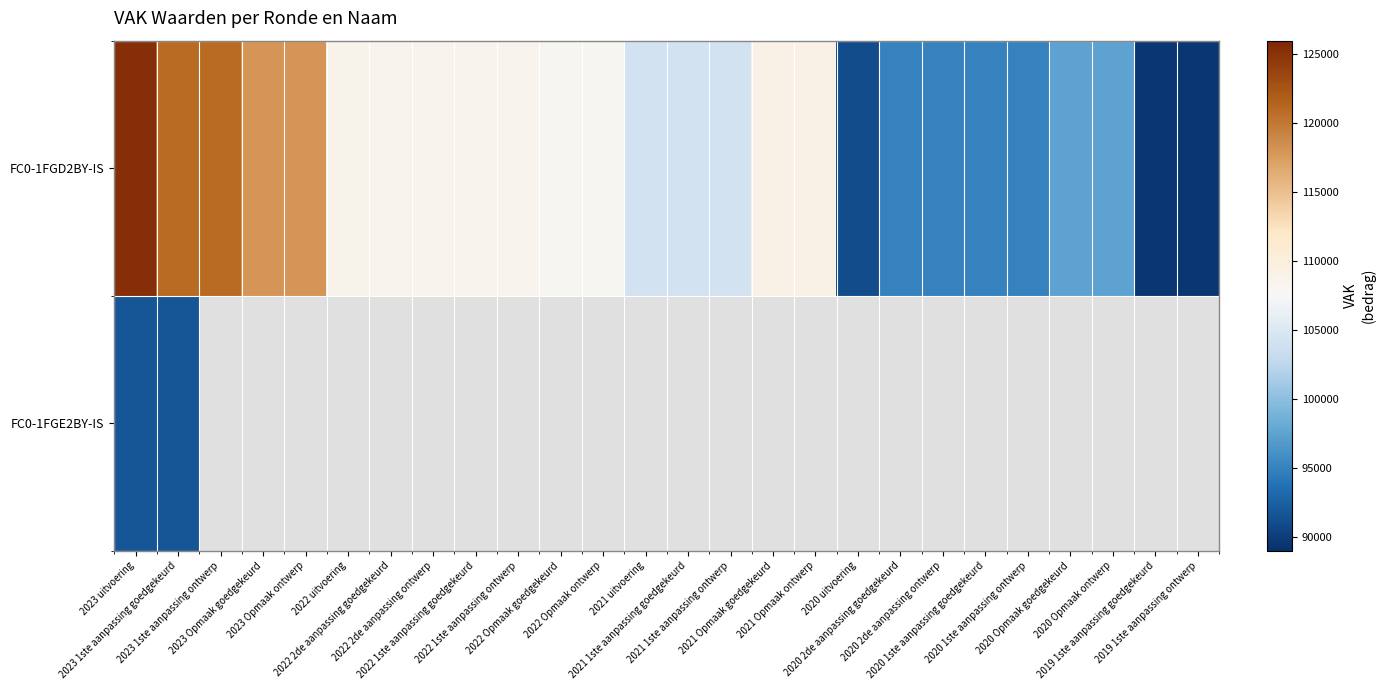

Which series has the largest total across all categories?

FC0-1FGD2BY-IS